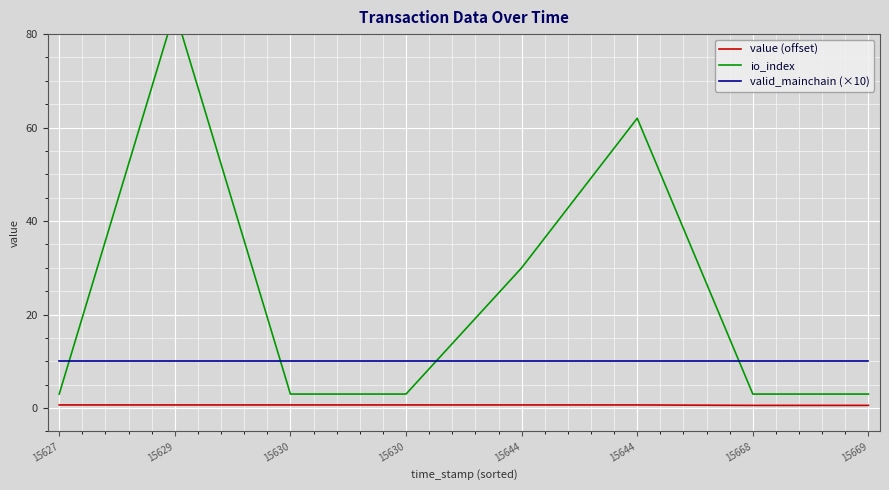

Which series changed the most between 15630 and 15669?

value (offset)